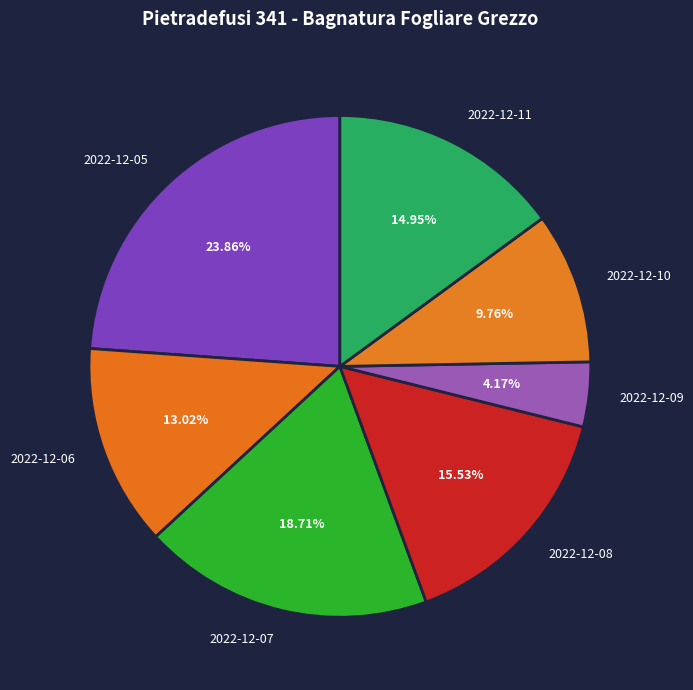

Which has a higher value, 2022-12-10 or 2022-12-05?

2022-12-05